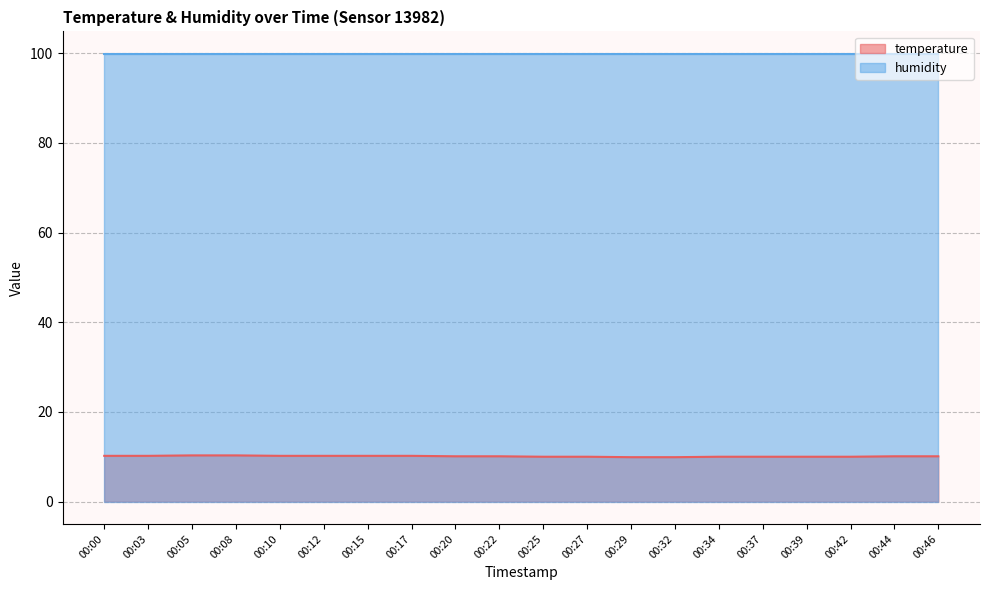

What is the minimum value shown in the chart?

9.9